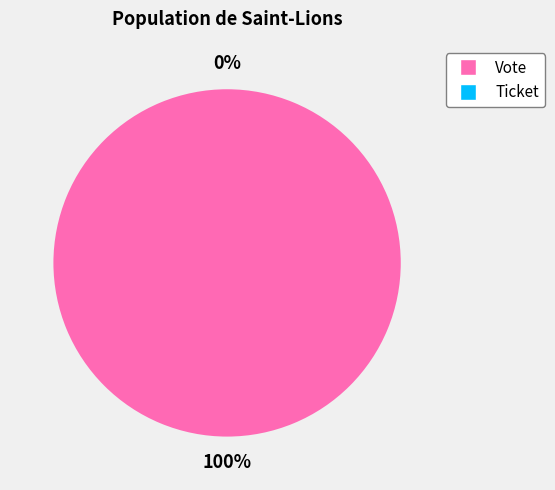

To the nearest percent, what is the combined percentage of Ticket and Vote?

100%